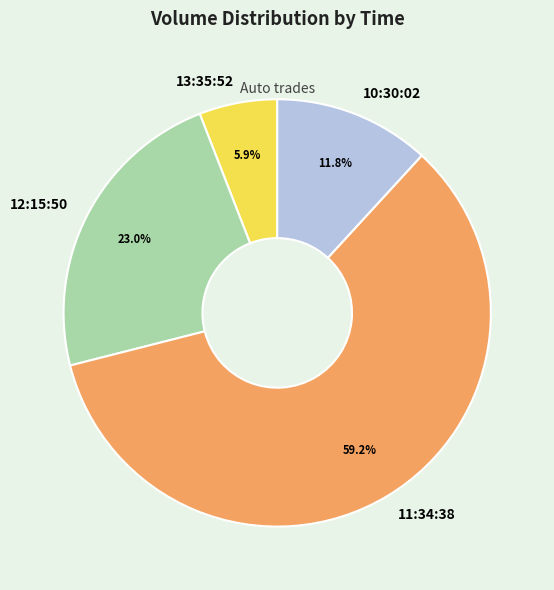

Is the sum of 10:30:02 and 12:15:50 greater than half?

No